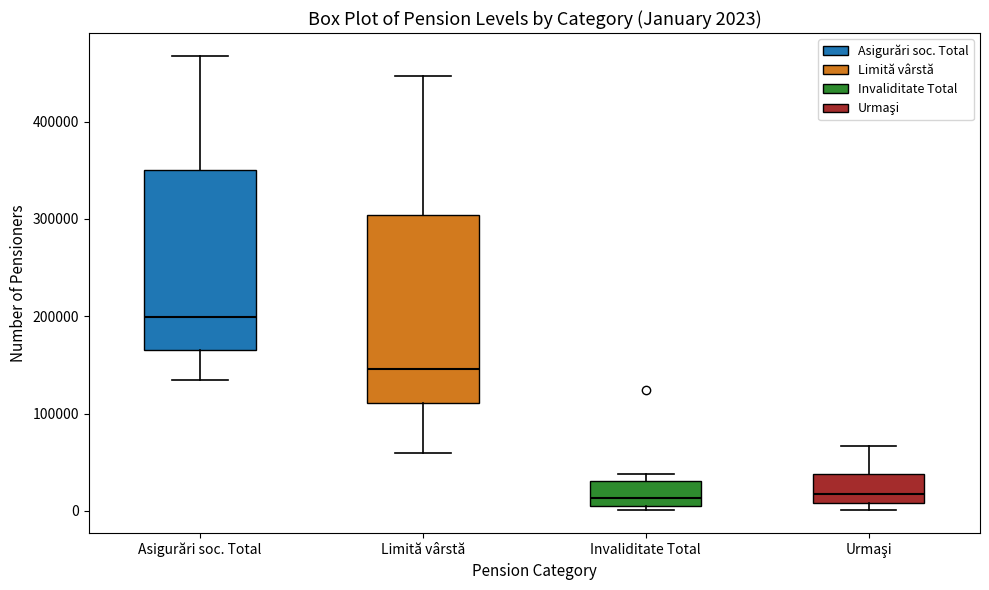

Which box has the highest median line?

Asigurări soc. Total